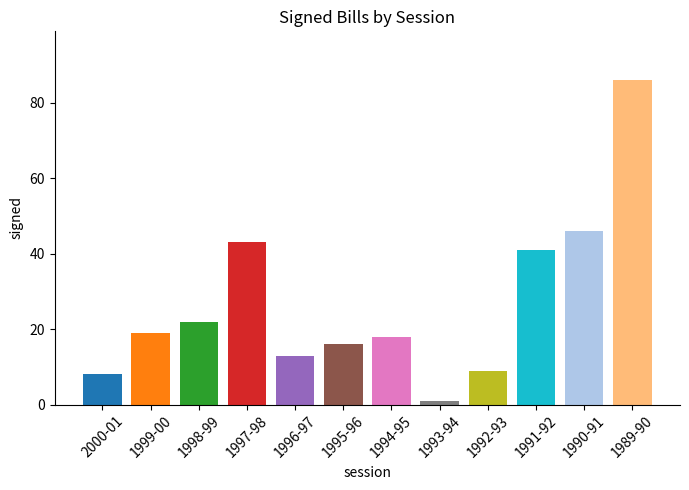

Which has a higher value, 1991-92 or 1992-93?

1991-92